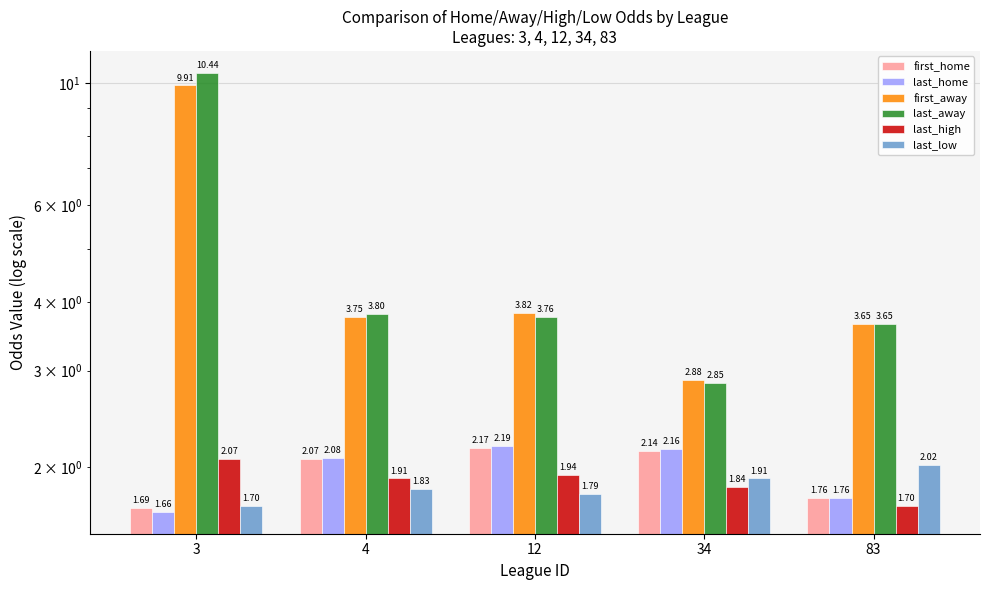

At how many categories does at least one series exceed 5?

1